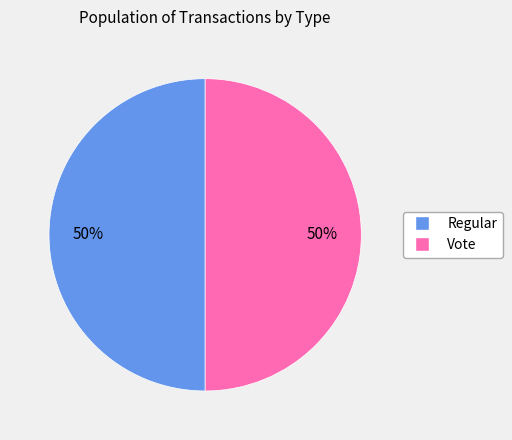

What percentage is the Regular slice, to the nearest percent?

50%